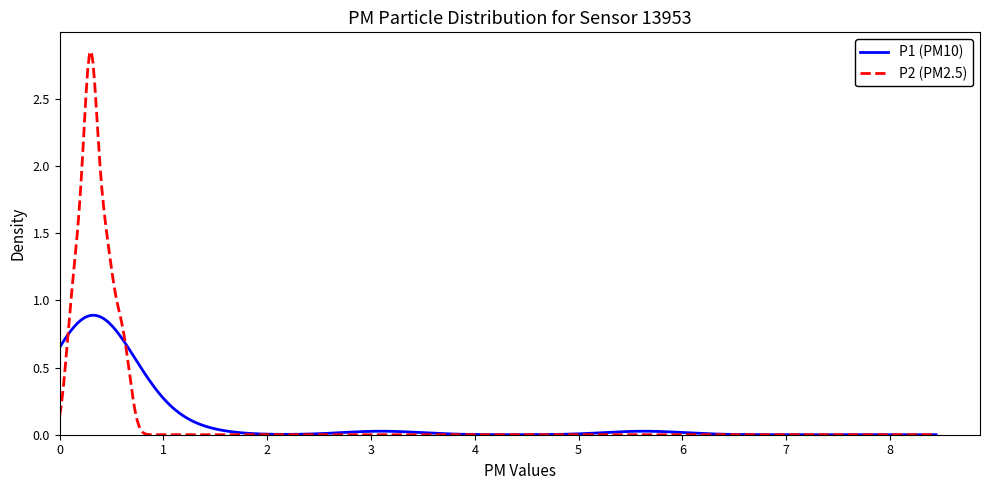

Which series has the widest spread of values?

P2 (PM2.5)